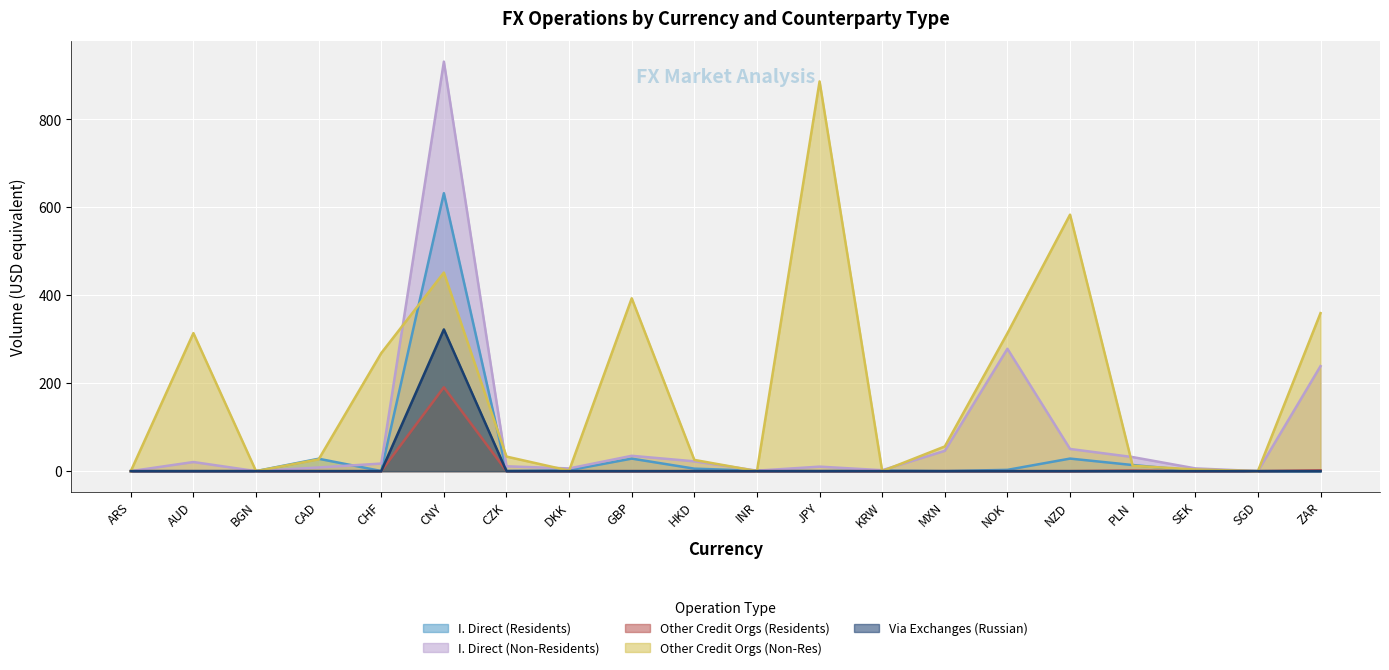

How many distinct data groups are displayed?

5